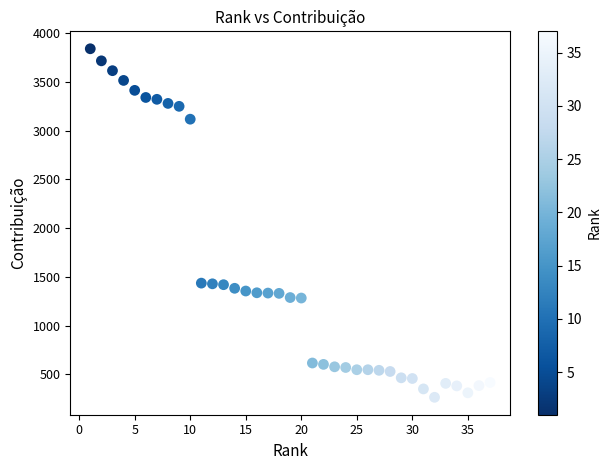

What is the range of X values (max minus min)?

36